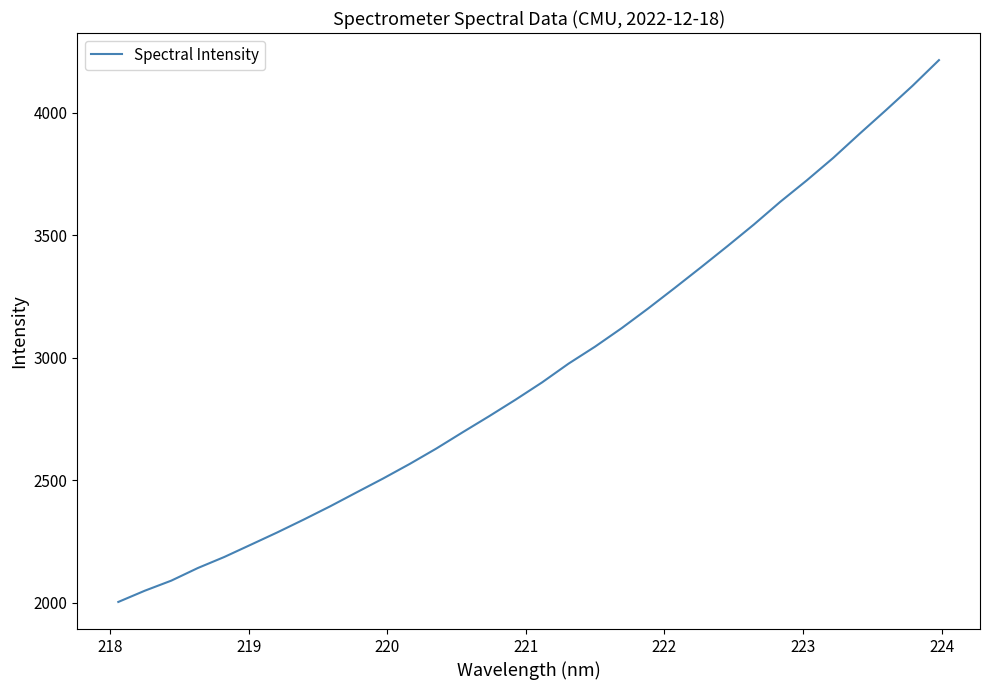

What is the maximum value shown in the chart?

4215.3